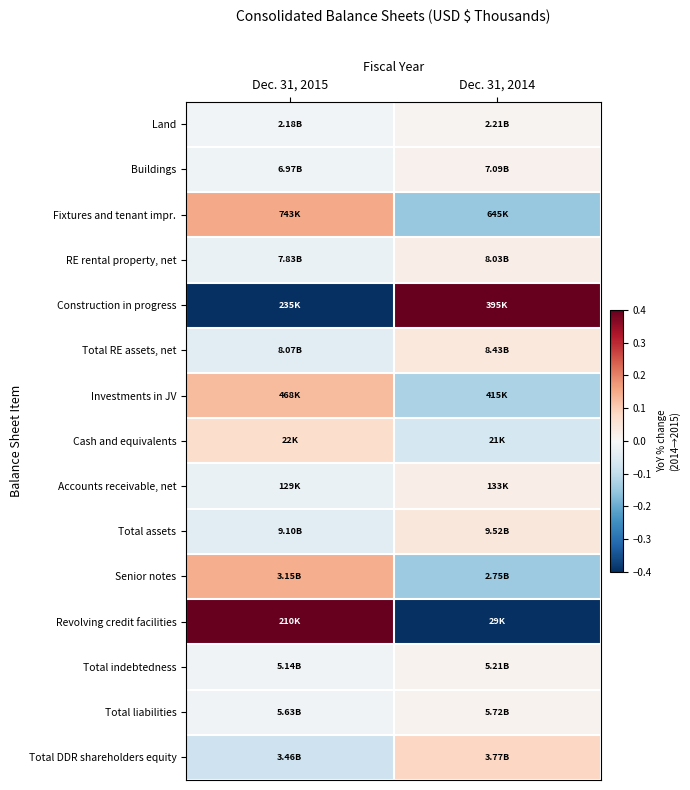

Which series has the widest spread of values?

Revolving credit facilities